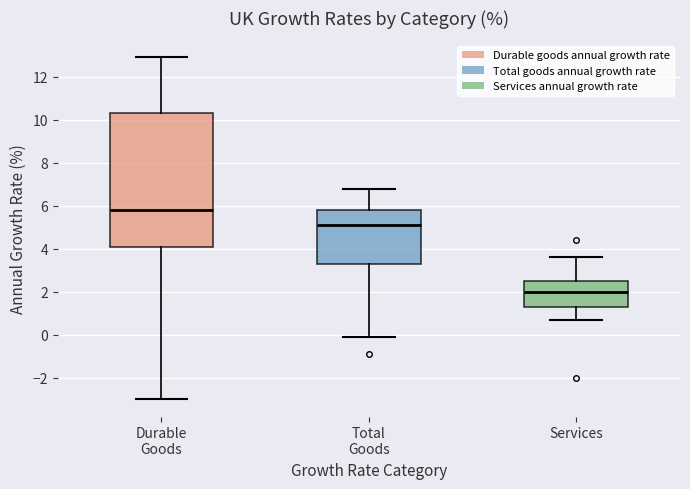

Reading left to right, read every box against the y-axis: the position of its median line, the range the box covers, and the ends of its whiskers. The values are not printed on the chart, so give them approximately, as read against the axis.

Durable Goods: median 5.8, box 4.2 to 10.4, whiskers -3.0 to 13.0
Total Goods: median 5.2, box 3.4 to 5.8, whiskers 0.0 to 6.8
Services: median 2.0, box 1.4 to 2.6, whiskers 0.8 to 3.6